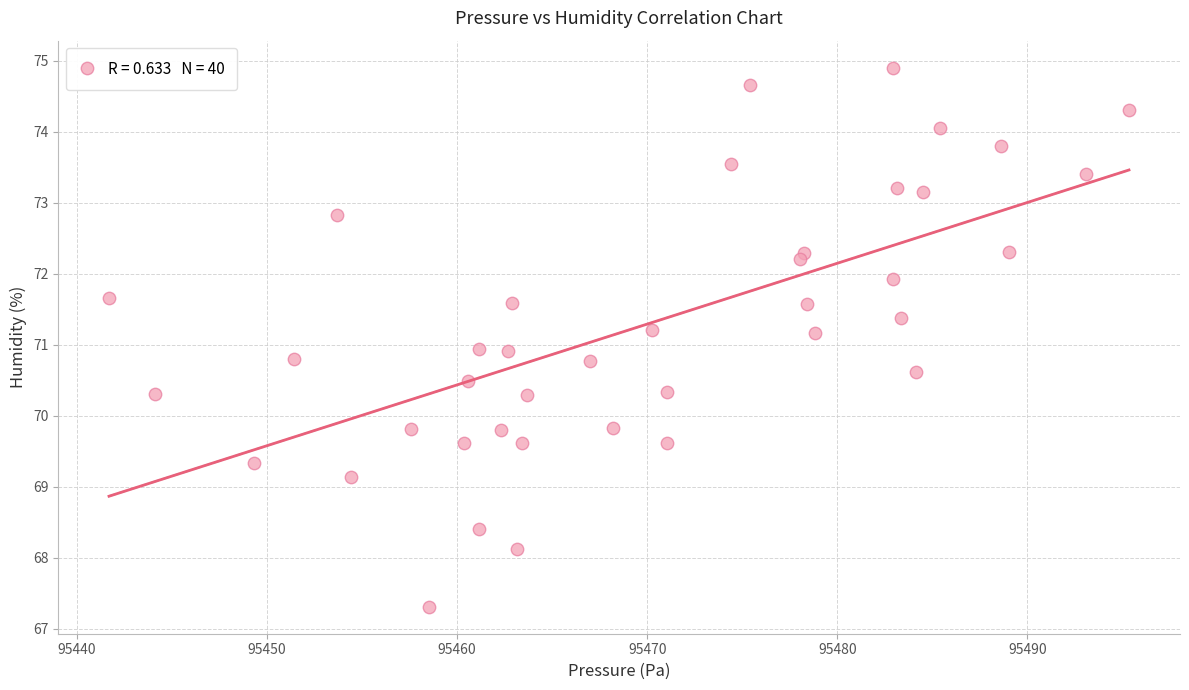

What is the range of Y values (max minus min)?

7.6